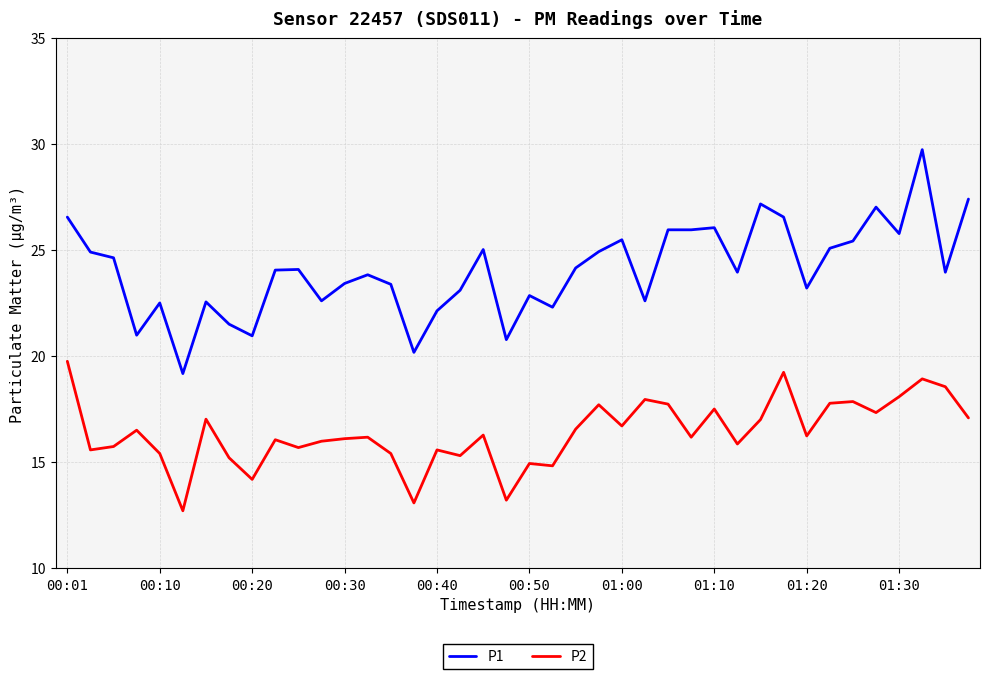

What is the highest value of the P1 series?

29.7